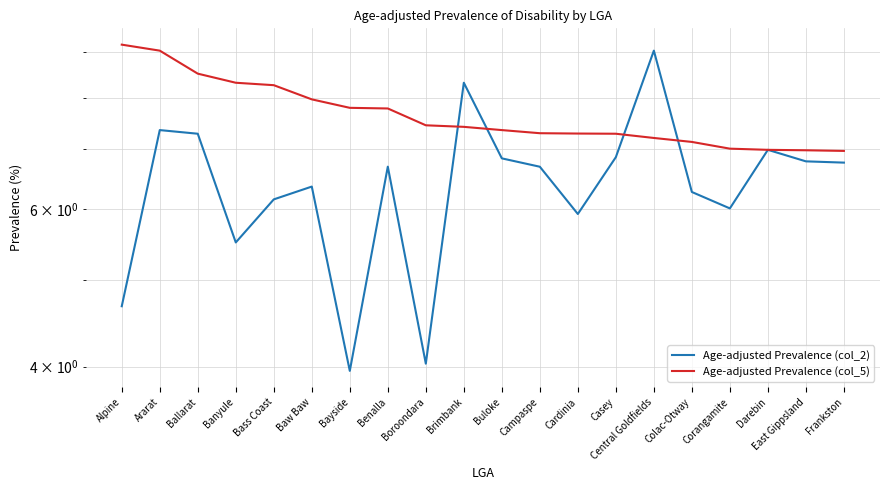

Rank the series at Darebin from highest to lowest value.

Age-adjusted Prevalence (col_2), Age-adjusted Prevalence (col_5)